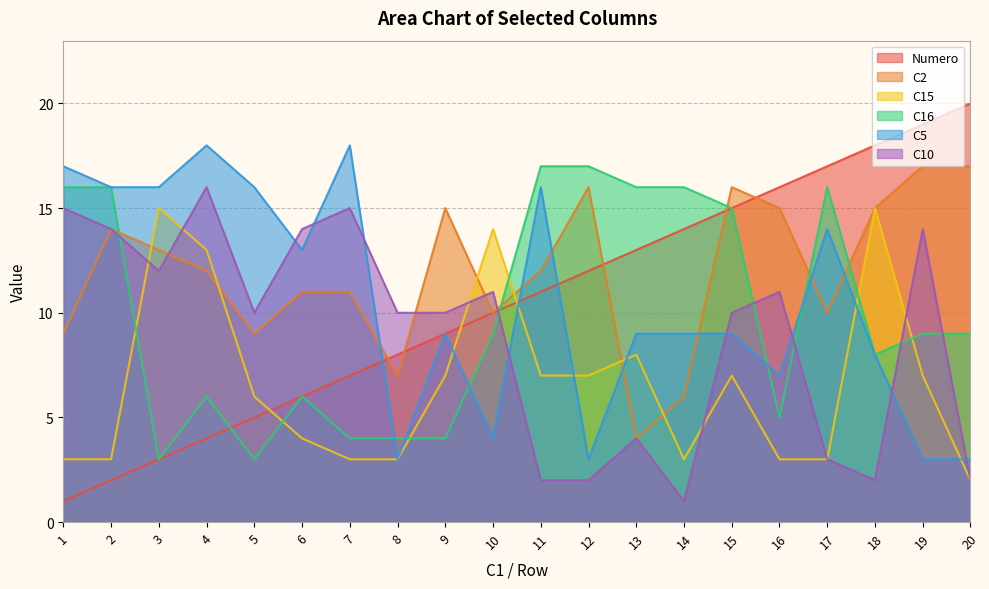

Rank the categories by C10 value from lowest to highest.

14, 11, 12, 18, 20, 17, 13, 5, 8, 9, 15, 10, 16, 3, 2, 6, 19, 1, 7, 4